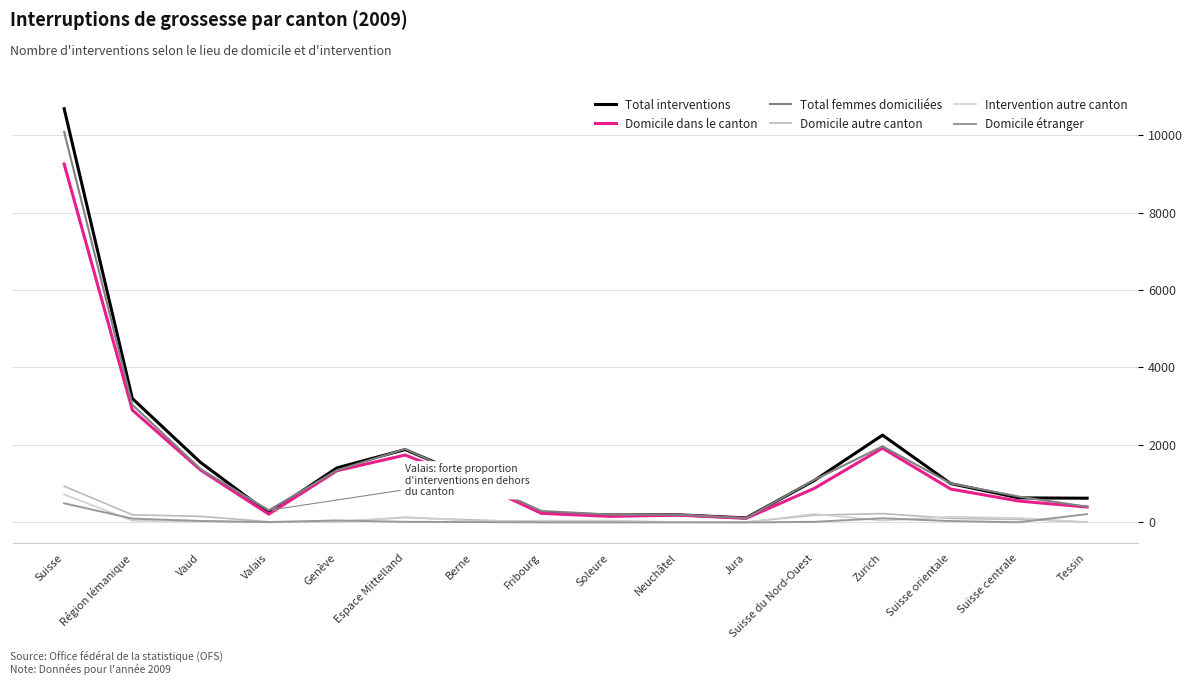

At which label does Total interventions reach its minimum?

Jura